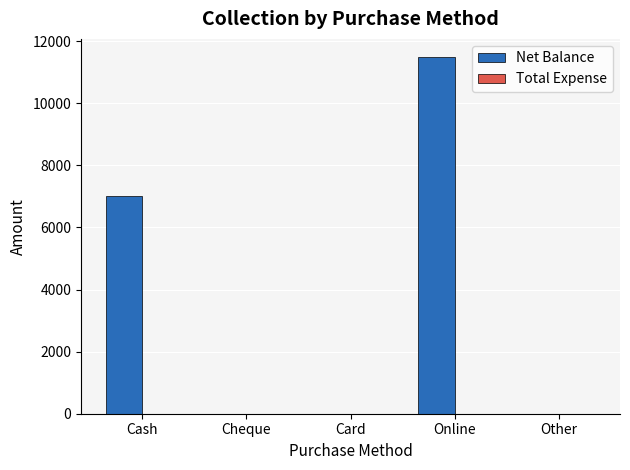

What is the sum of the values at Online and Cash?

18500